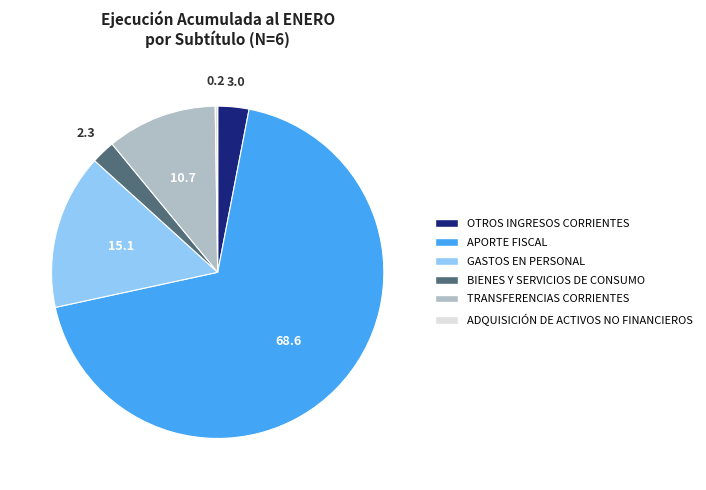

The TRANSFERENCIAS CORRIENTES slice represents 11% of the pie. True or false?

True